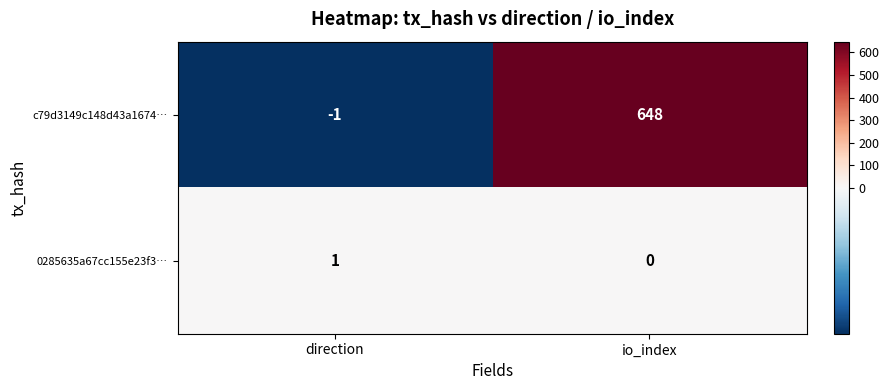

How many data points does each series have?

2